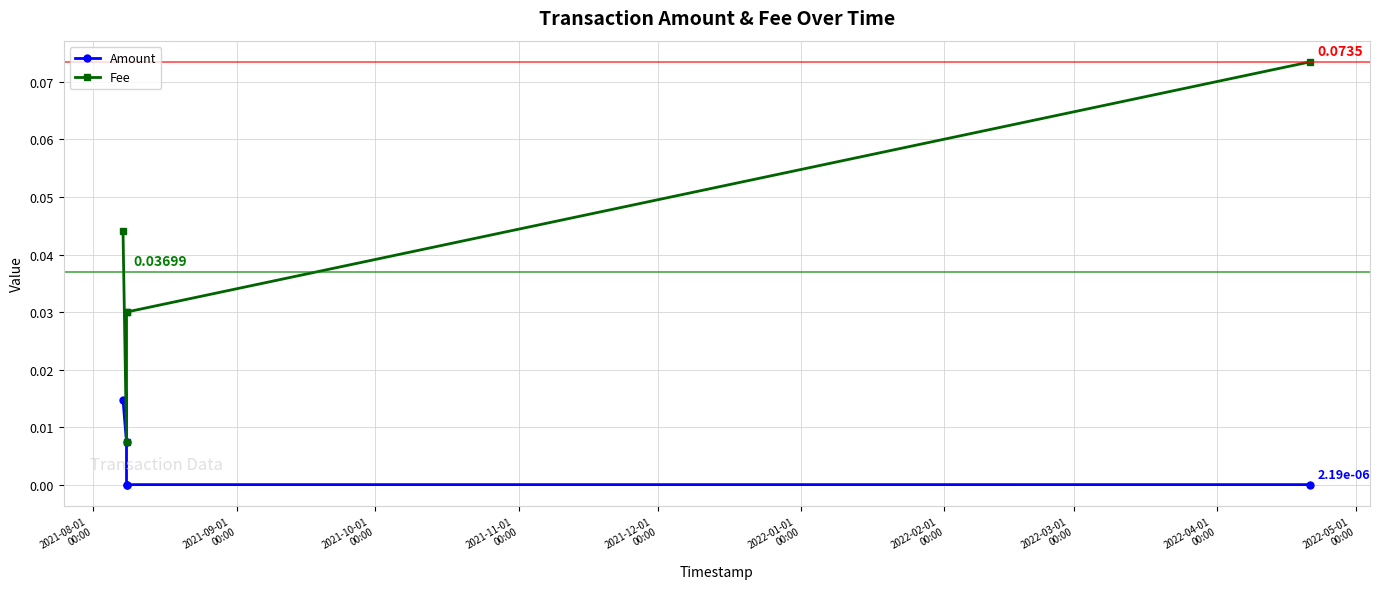

What is the sum of the Fee values at 2021-11-01
00:00 and 2021-12-01
00:00?

0.1